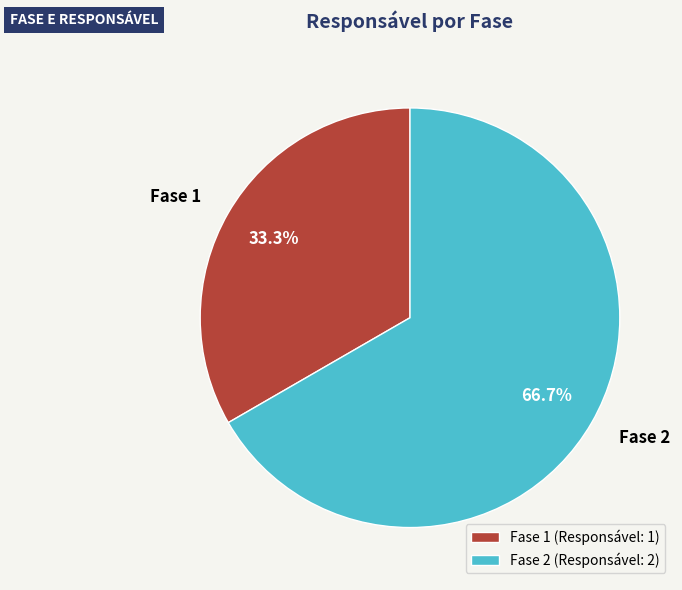

Which has a higher value, Fase 1 or Fase 2?

Fase 2